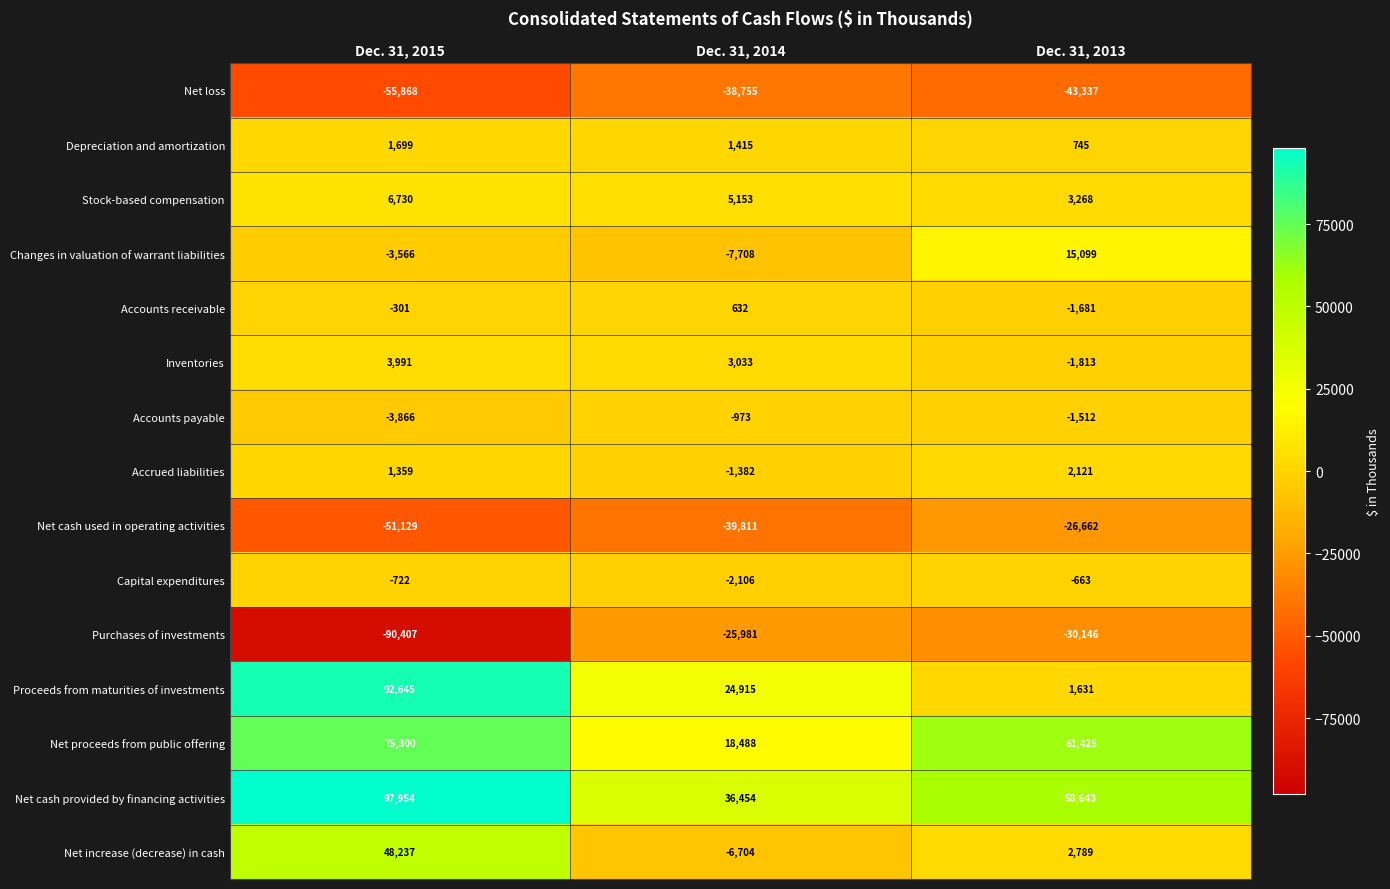

Is it true that Proceeds from maturities of investments equals 42831 at Dec. 31, 2015?

False